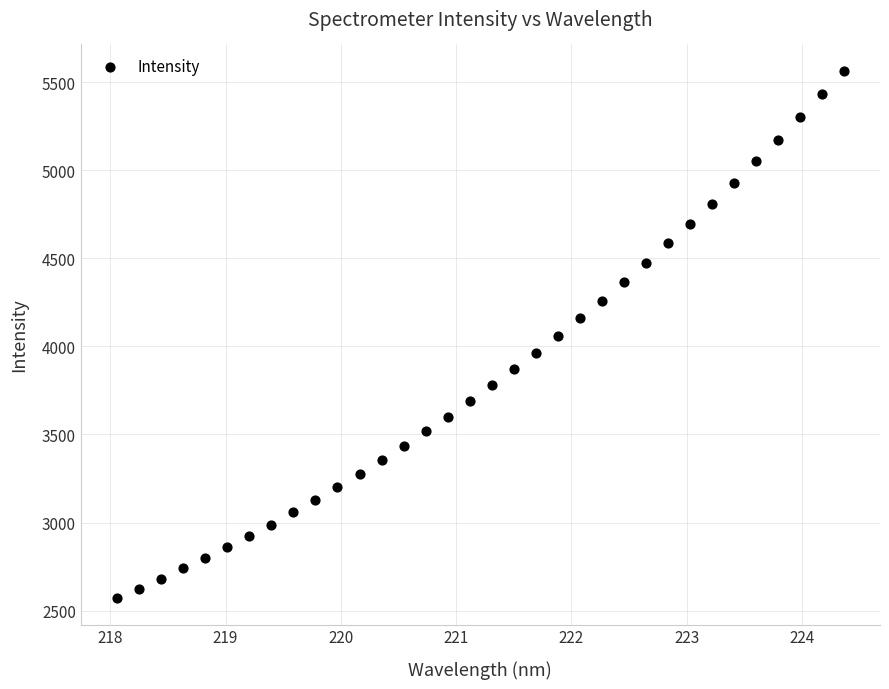

What is the range of X values (max minus min)?

6.3